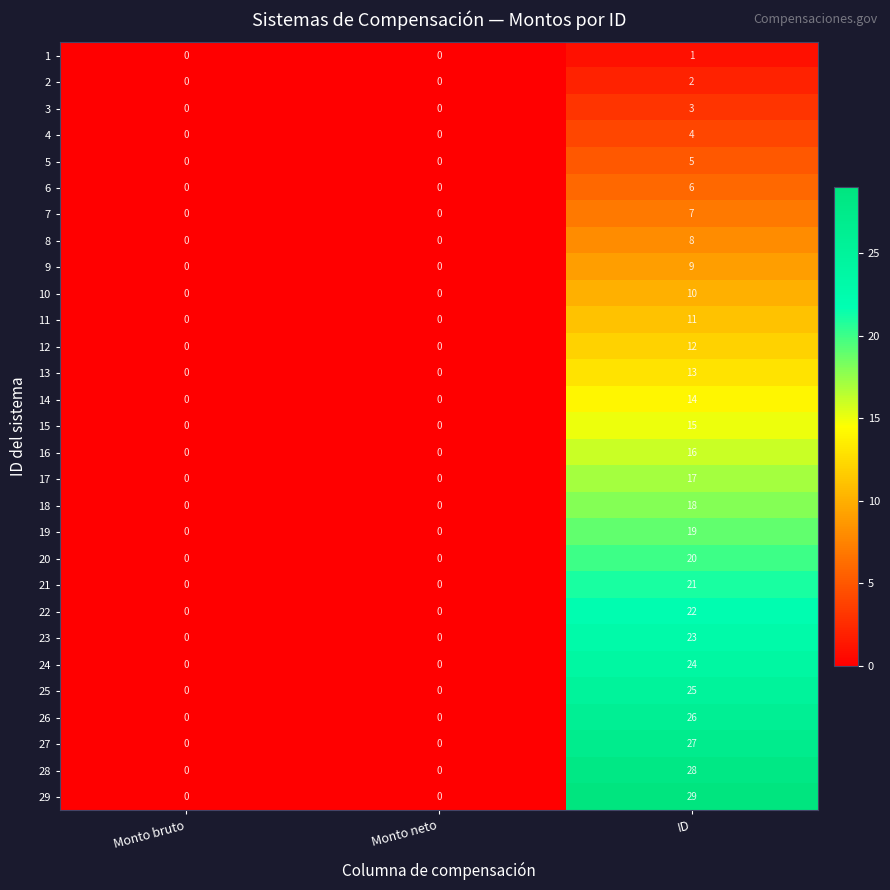

What is the difference between the maximum and minimum values in the 9 series?

9